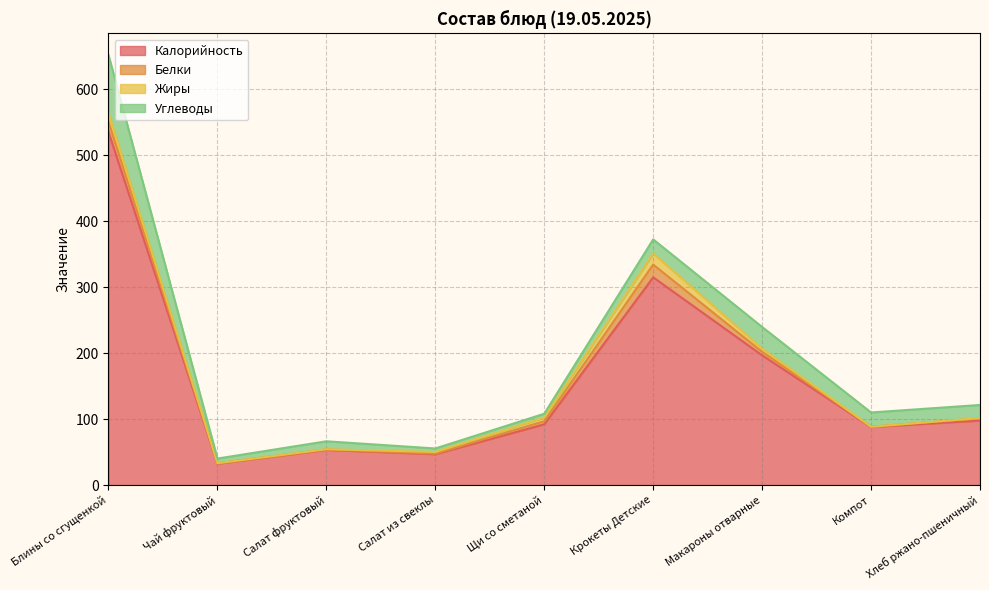

True or false: Калорийность has a value of 32.4 at Чай фруктовый.

True